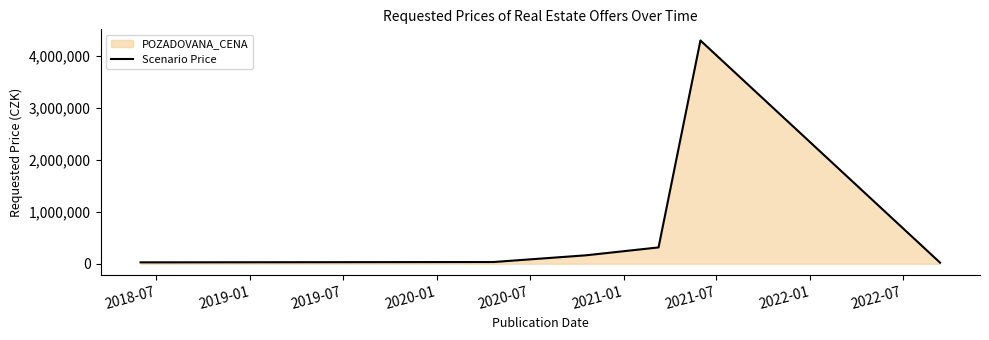

How many interior local peaks (higher than both neighbors) does the data have?

1